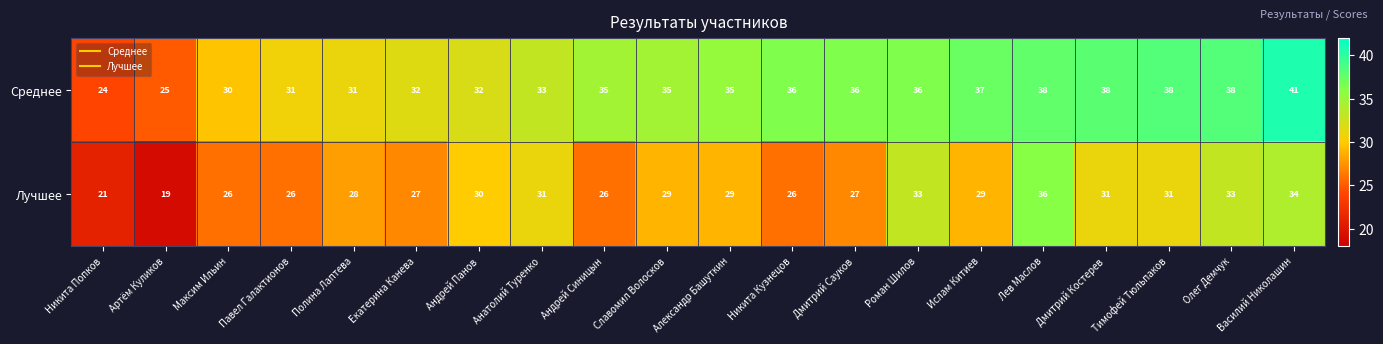

What is the total value across all series at Олег Демчук?

71